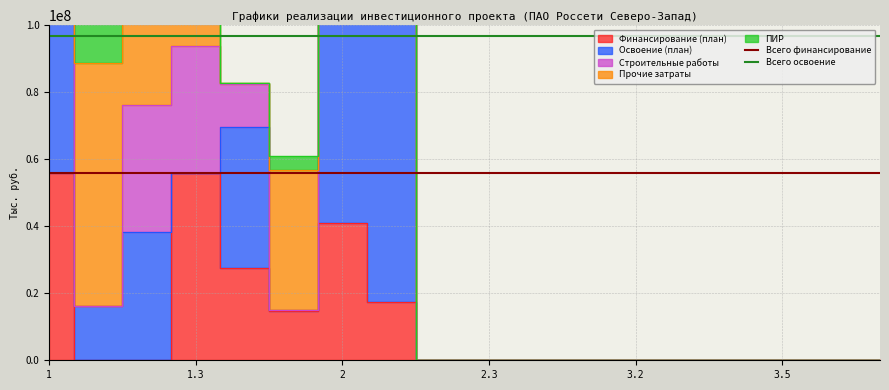

Does the chart display data point markers on the line(s)?

No